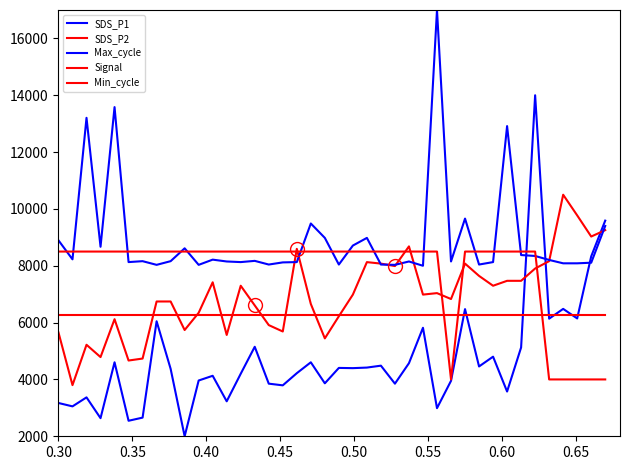

Does the chart display data point markers on the line(s)?

No